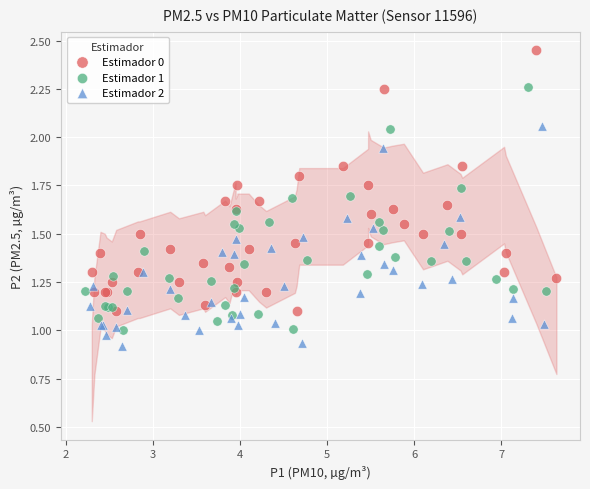

Which series reaches the minimum Y coordinate?

Estimador 2